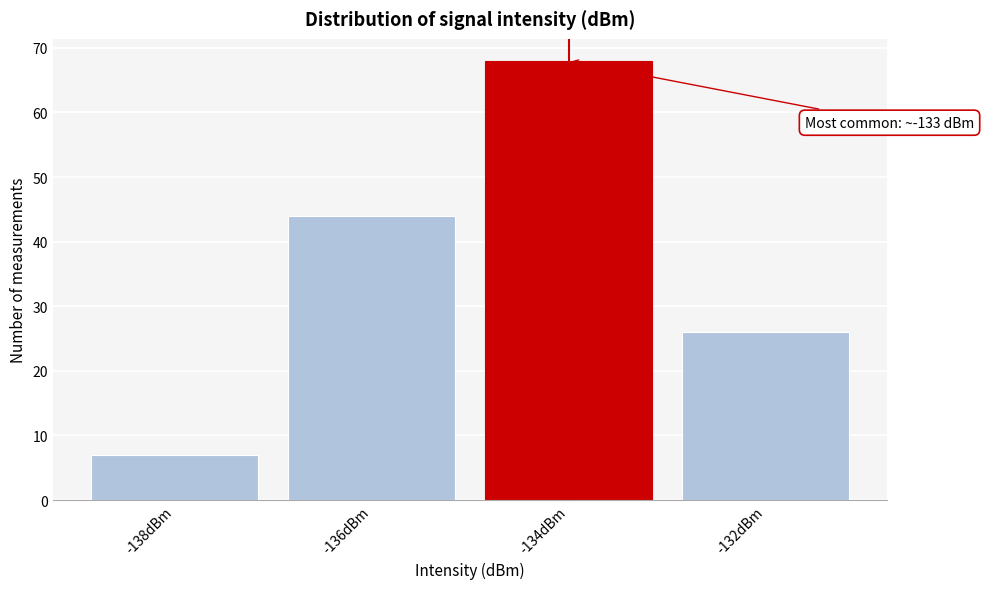

Reading right to left, extract all data points from this chart.

-132dBm=26	-134dBm=68	-136dBm=44	-138dBm=7